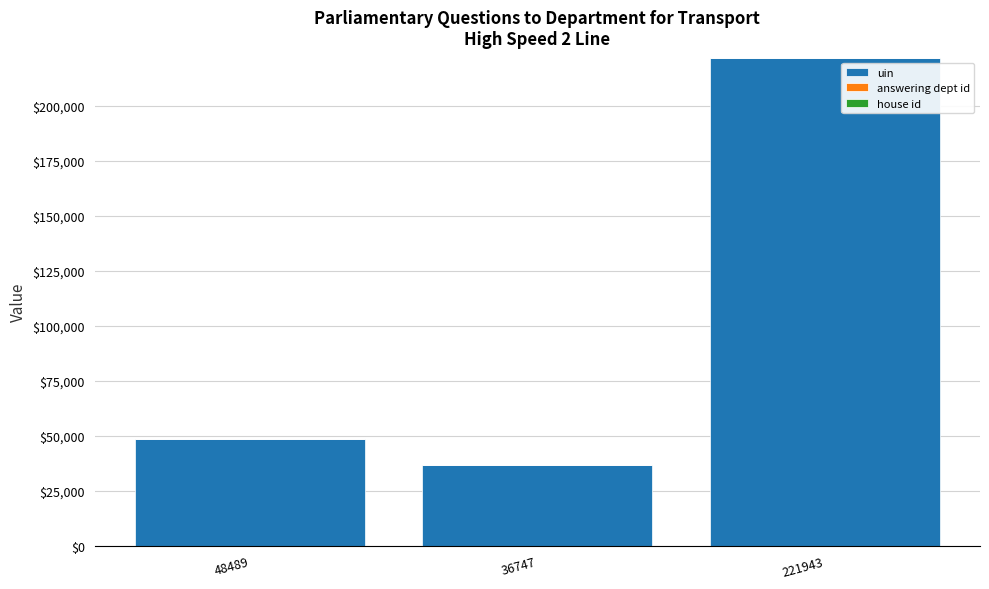

Where is uin nearest to the value 129345?

48489